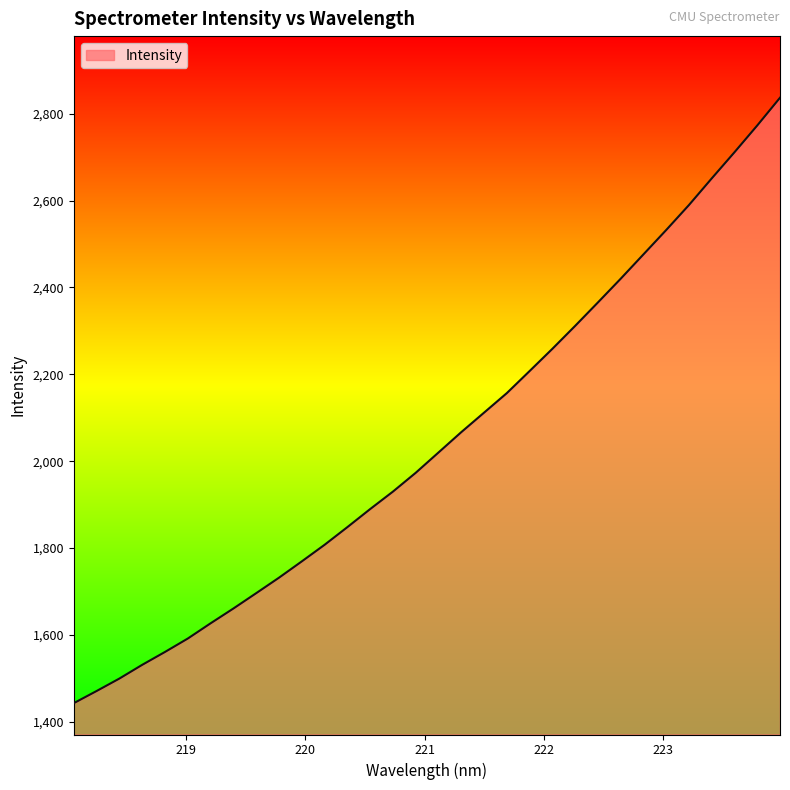

What is the minimum value shown in the chart?

1443.2